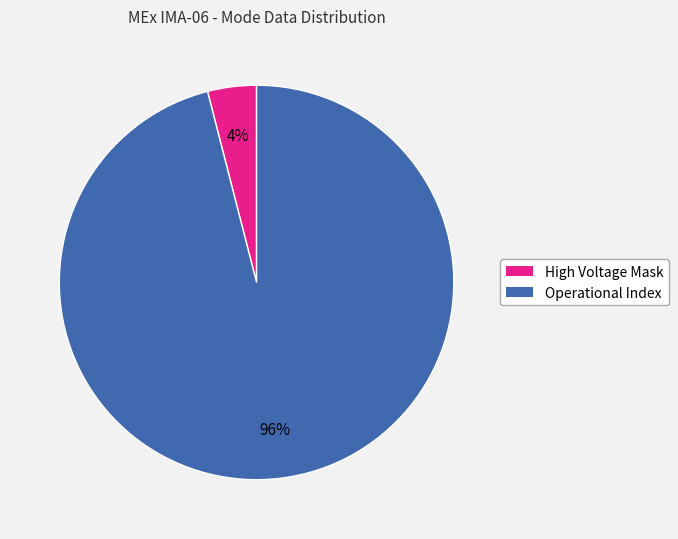

Does any single category account for the majority?

Yes